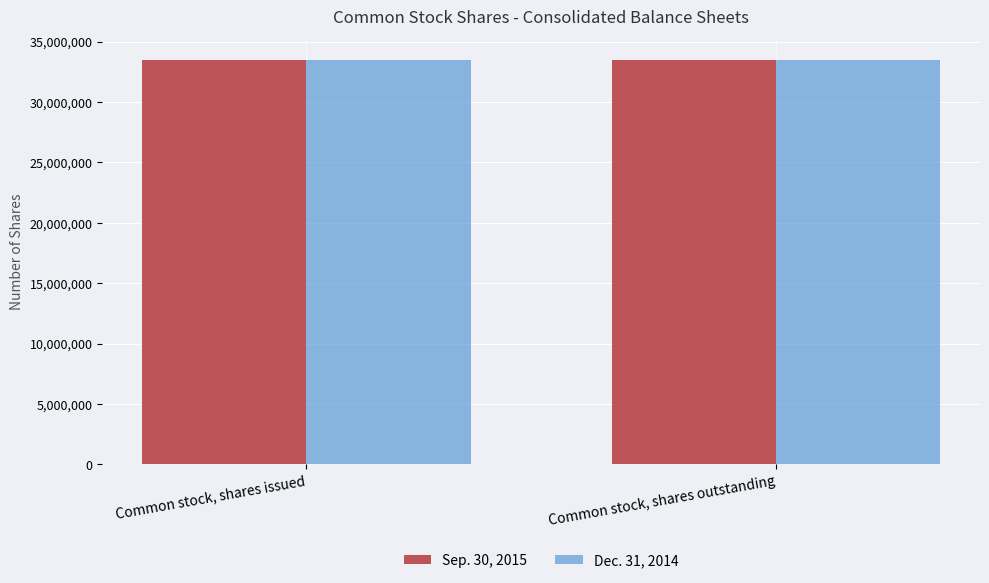

Reading left to right, transcribe all the data shown in this chart.

Sep. 30, 2015: Common stock, shares issued=33512774	Common stock, shares outstanding=33512774
Dec. 31, 2014: Common stock, shares issued=33468342	Common stock, shares outstanding=33468342